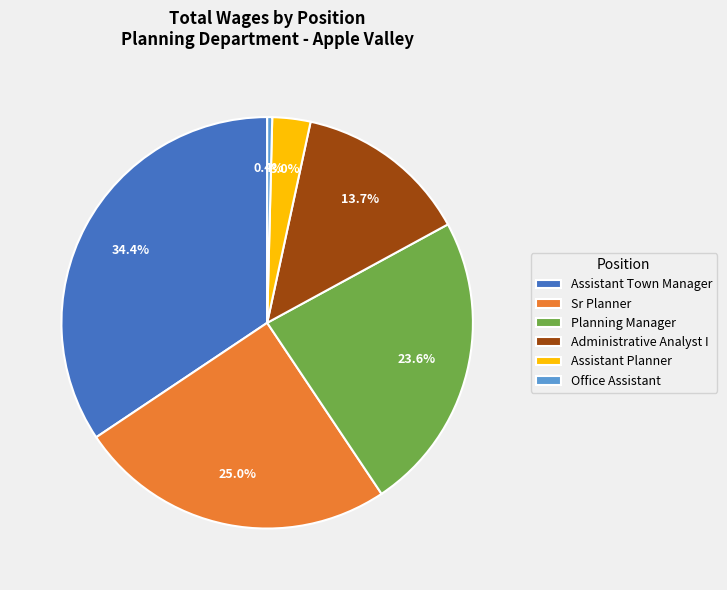

Rank the categories by value from highest to lowest.

Assistant Town Manager, Sr Planner, Planning Manager, Administrative Analyst I, Assistant Planner, Office Assistant